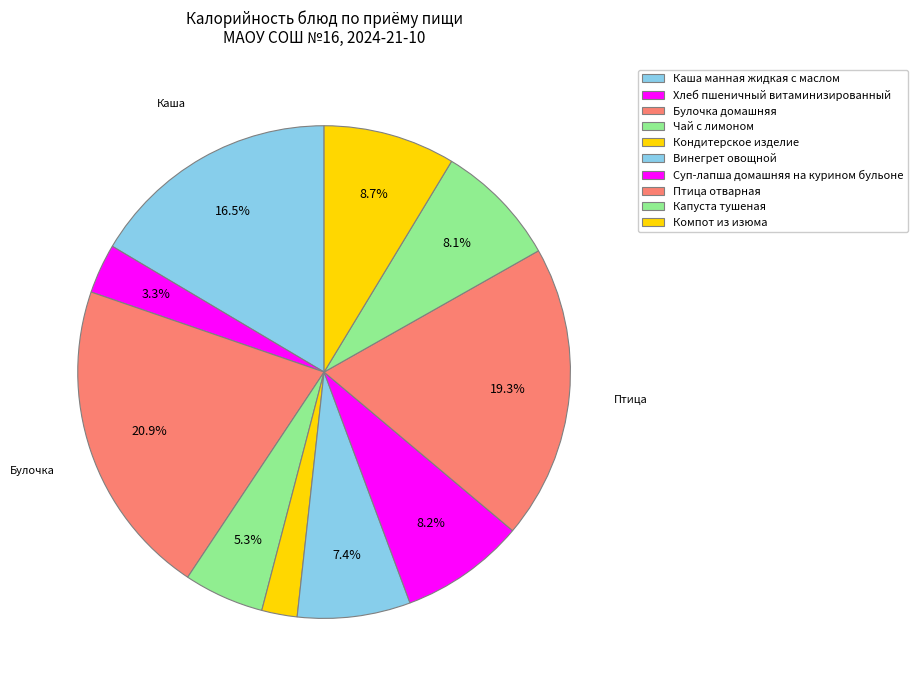

What percentage do Каша манная жидкая с маслом and Суп-лапша домашняя на курином бульоне together represent?

24.7%